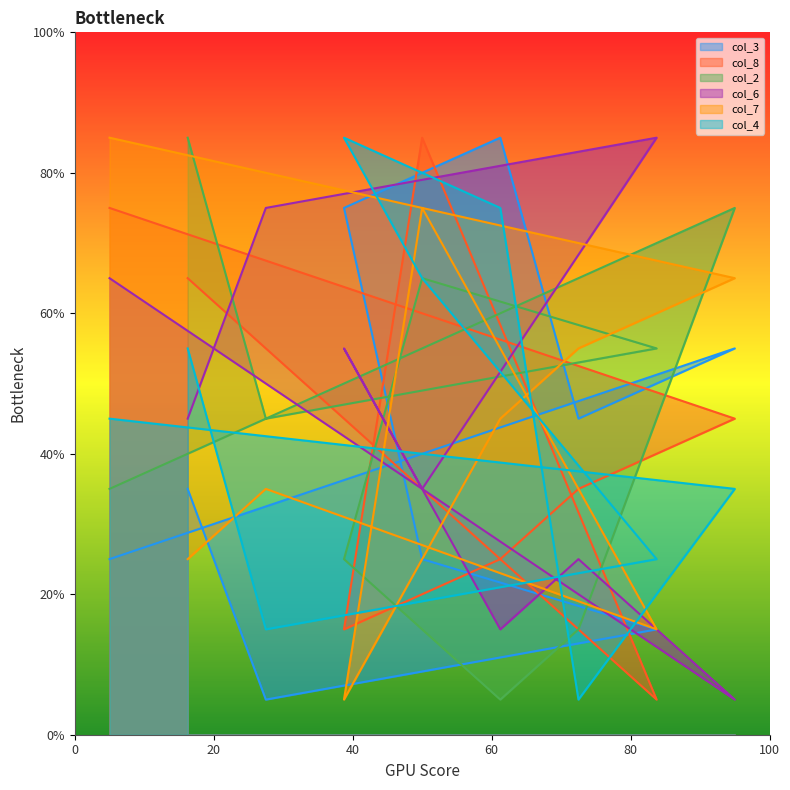

At which category does the chart reach its minimum across all series?

3